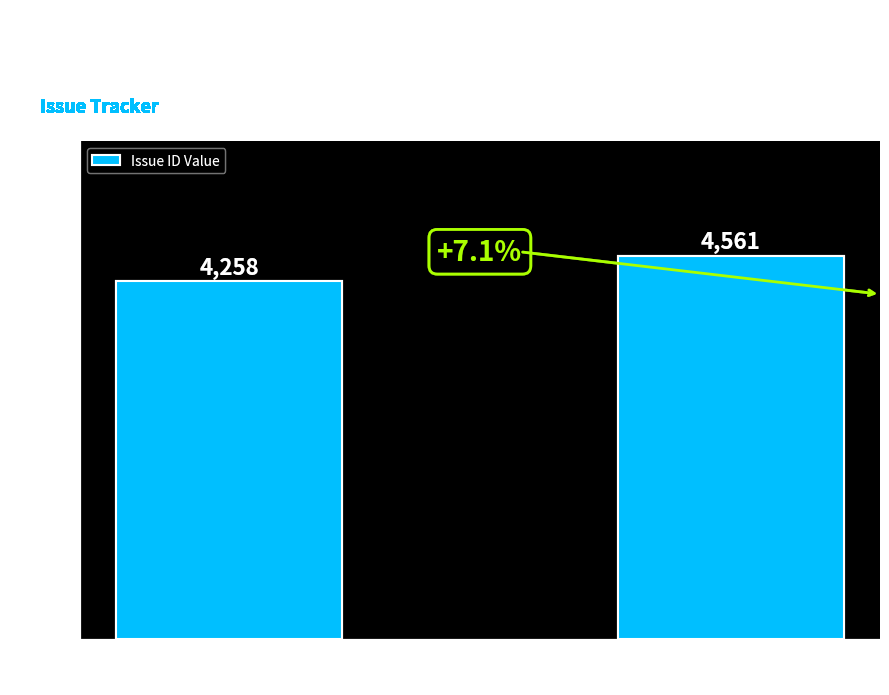

How many bars are there in total?

2